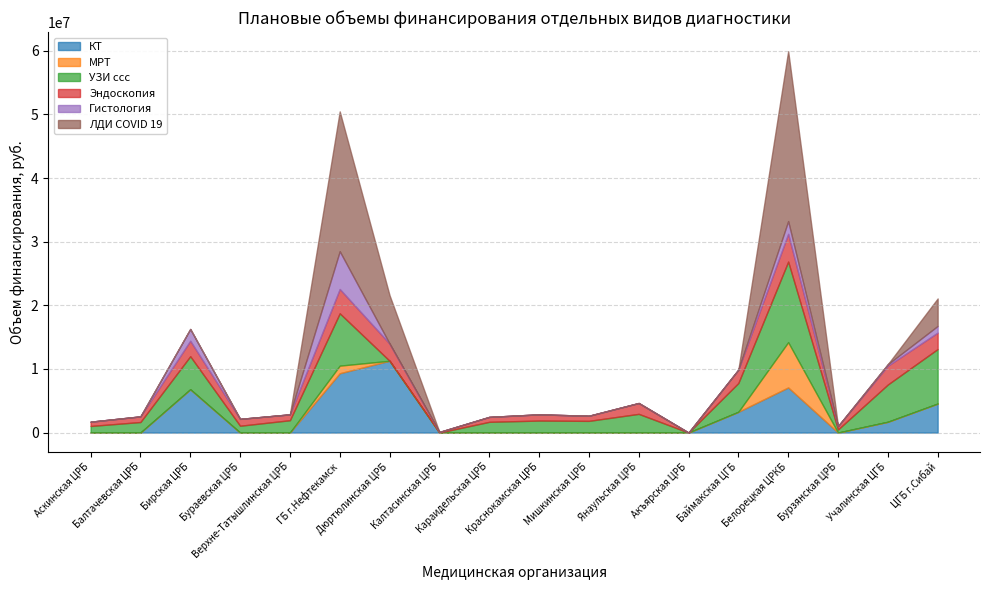

Is it true that ЛДИ COVID 19 equals 14734224 at Мишкинская ЦРБ?

False